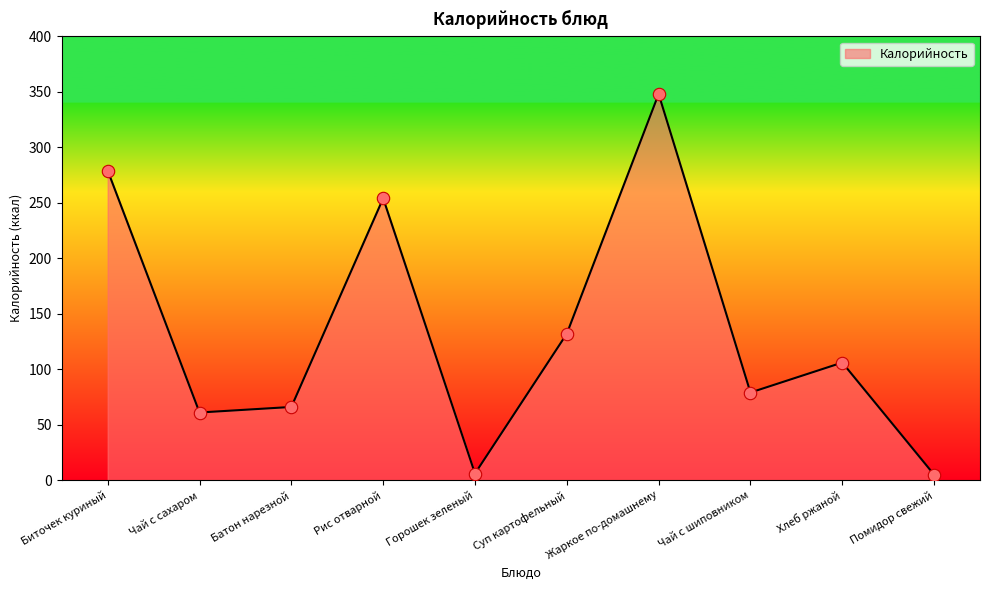

Between Хлеб ржаной and Суп картофельный, which is larger?

Суп картофельный